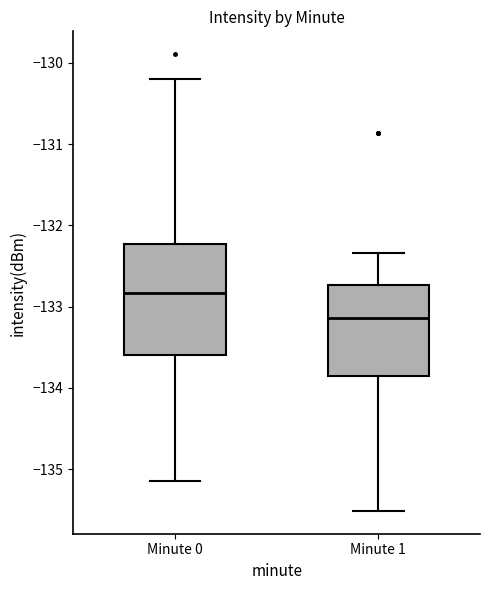

Which box's median line is the highest?

Minute 0